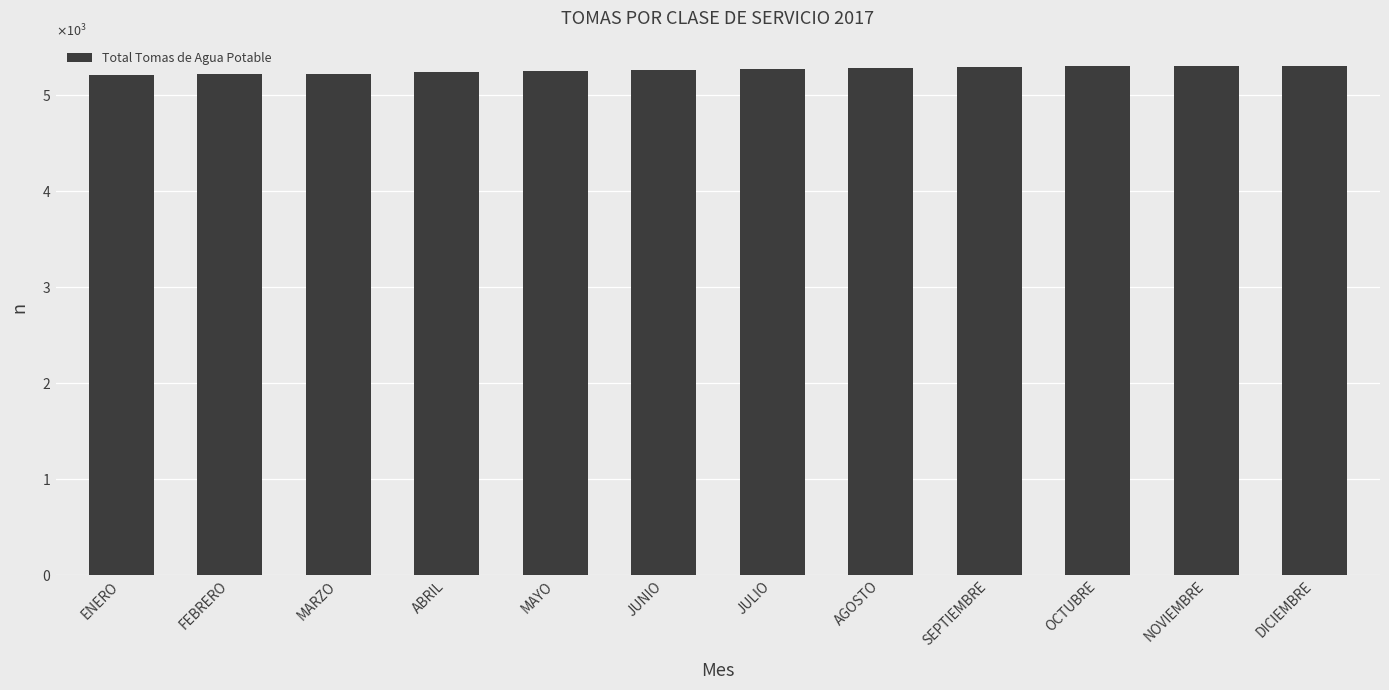

Are the bars horizontal?

No